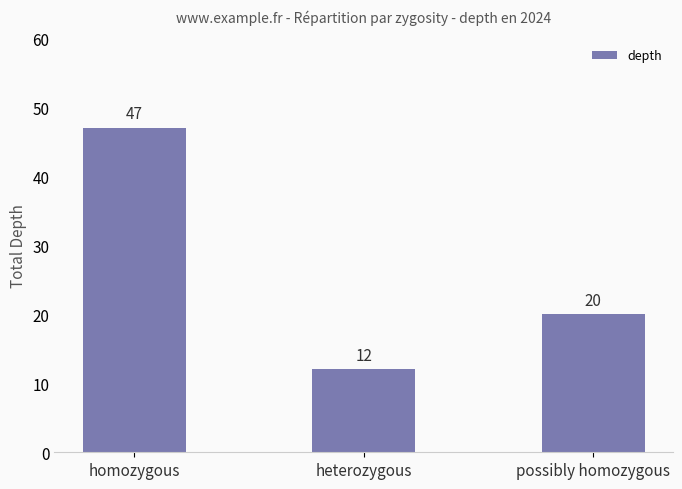

How many data points are less than 20?

1